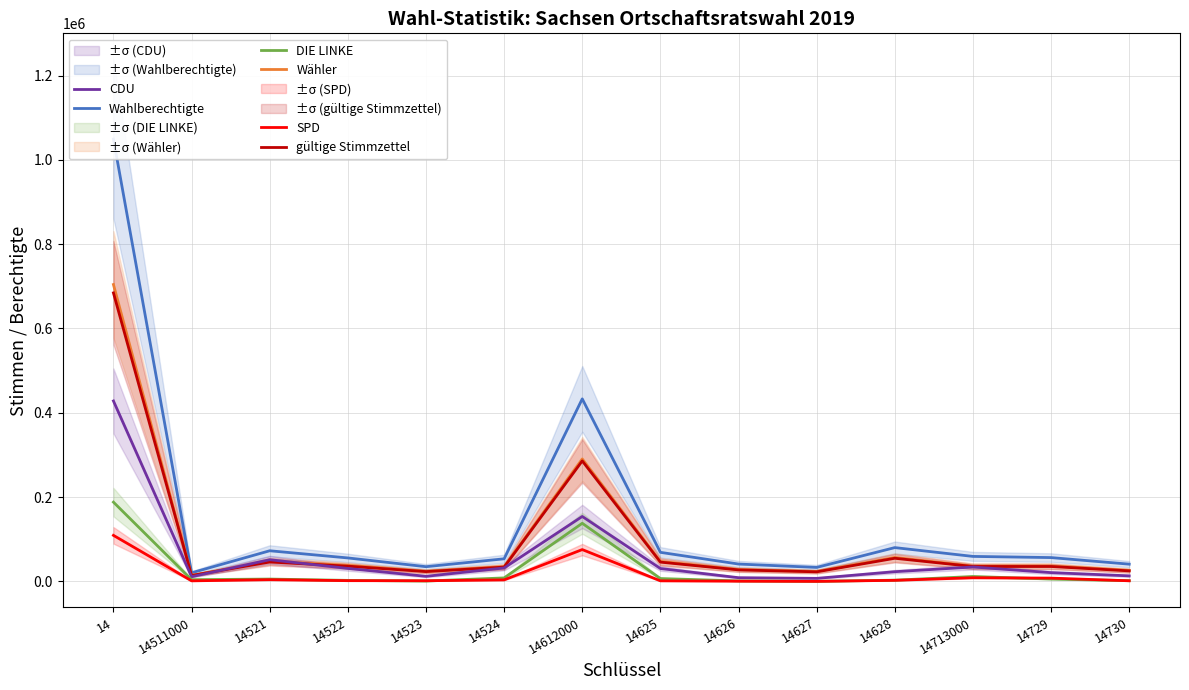

Reading left to right, transcribe all the data shown in this chart.

Wahlberechtigte: 1049381	20316	72599	55585	34812	53508	432967	68853	41092	33099	80100	59209	56425	40816
Wähler: 704216	14154	48133	37938	24058	35029	290396	47281	28041	23542	56672	36381	36497	26094
gültige Stimmzettel: 684369	13852	45962	36022	23193	33812	285741	45663	27196	22626	54798	35295	35303	24906
CDU: 428004	11031	51380	30699	11967	31814	153988	30475	8716	7118	22941	34085	20727	13063
DIE LINKE: 187957	4003	5476	2331	750	8192	137809	6686	1070	97	2831	11540	5506	1666
SPD: 109163	1254	3988	1654	1490	3493	75410	1264	449	0	2480	8601	7717	1363